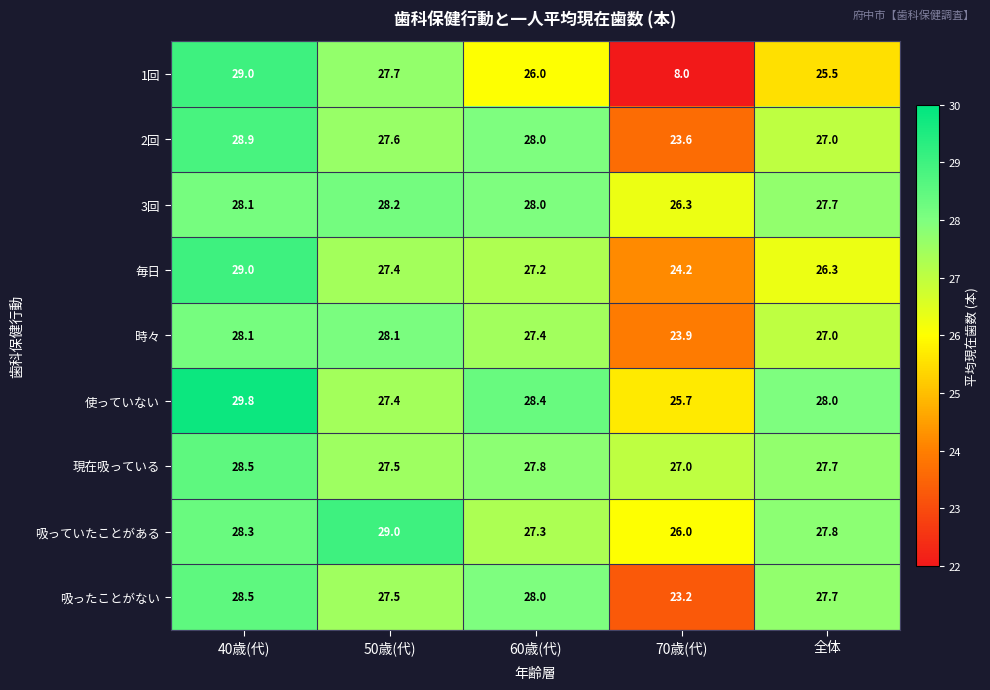

What is the spread (max minus min) of values at 70歳(代)?

19.0